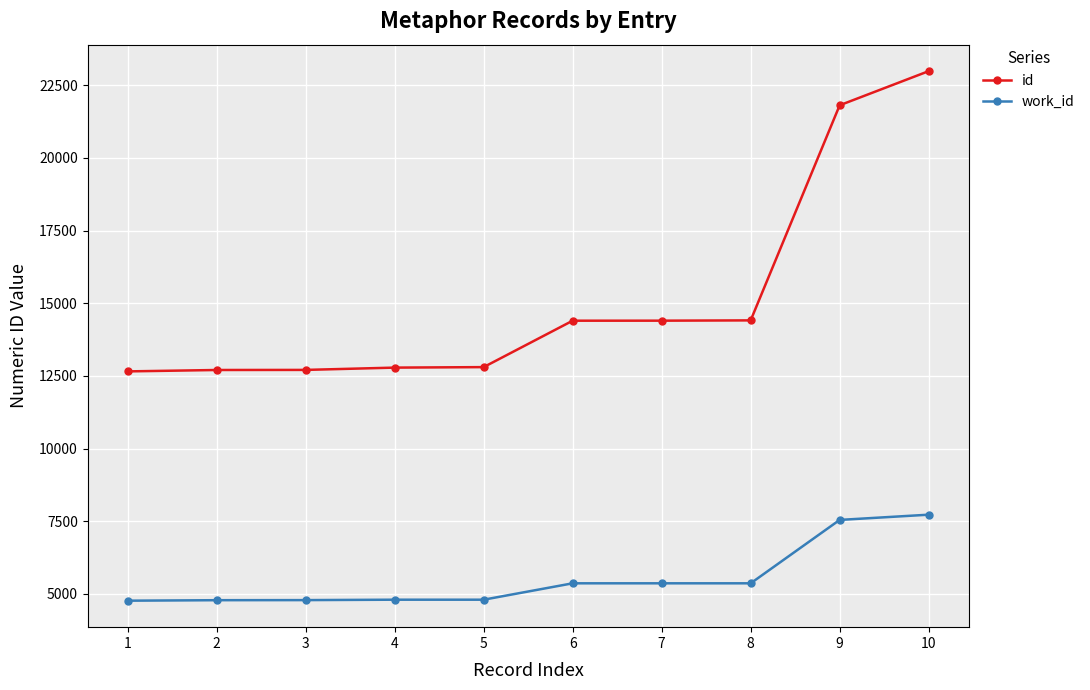

The value of id at 4 is 12787. True or false?

True